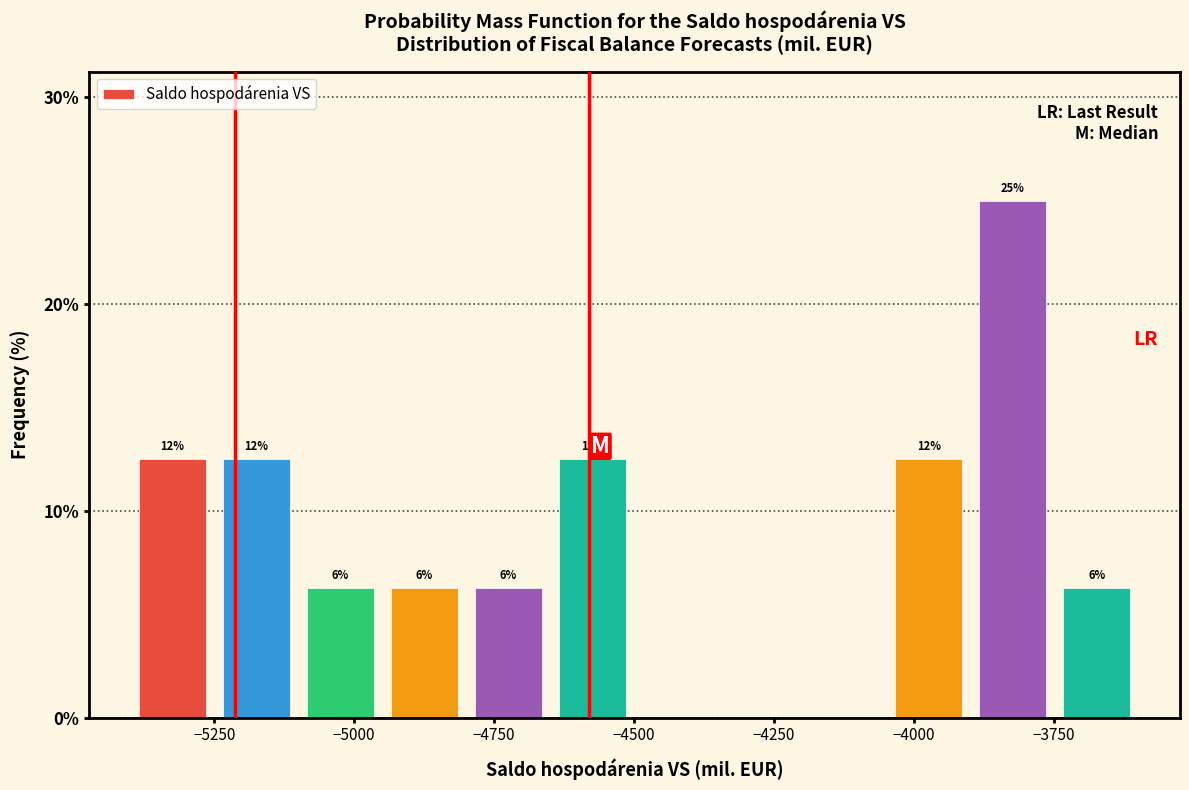

Read against the x-axis, roughly where is the centre of the tallest bar?

-3800